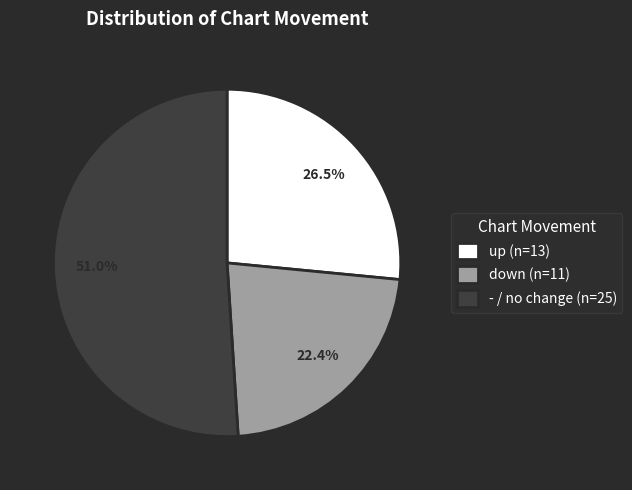

Which category has the smallest portion of the pie?

down